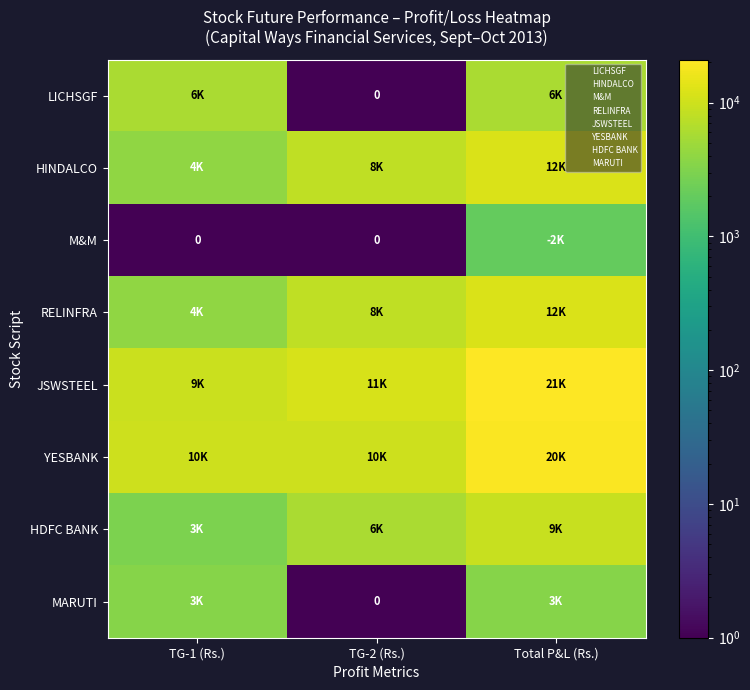

What is the sum of the HDFC BANK values at TG-1 (Rs.) and Total P&L (Rs.)?

12000